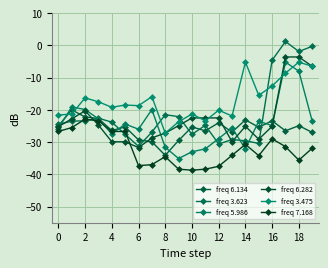

After their last crossing, which series has the higher values: freq 5.986 or freq 6.134?

freq 5.986